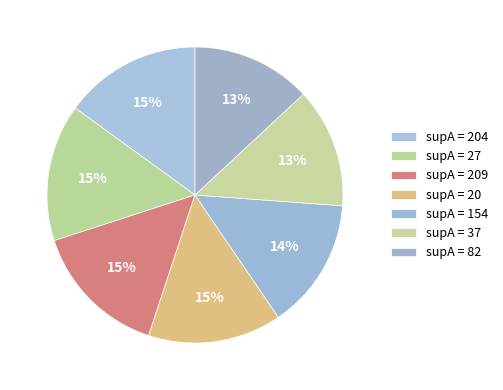

How many segments does this pie chart have?

7